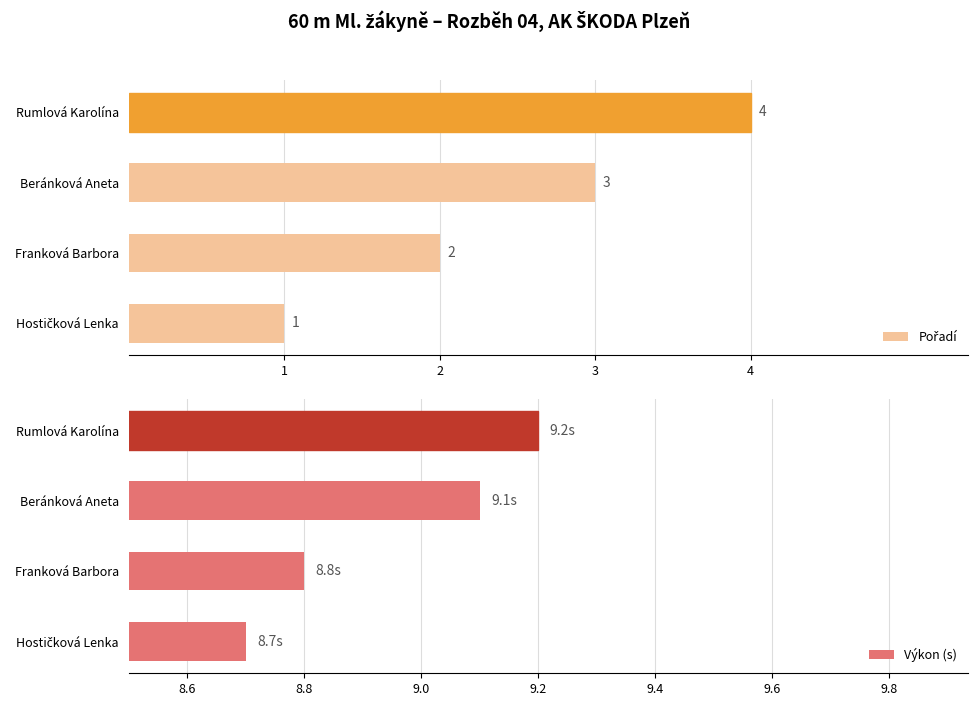

Rank the series by their average value, from lowest to highest.

Pořadí, Výkon (s)